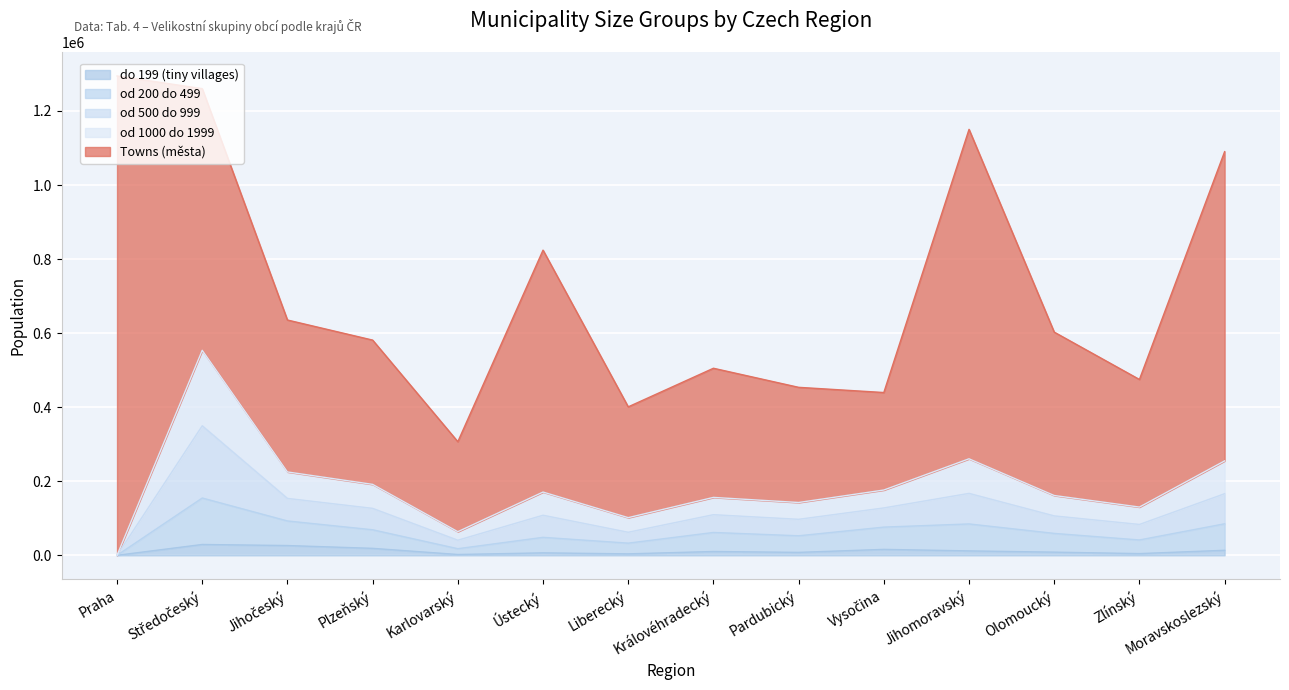

True or false: od 200 do 499 and od 500 do 999 intersect in this chart.

False